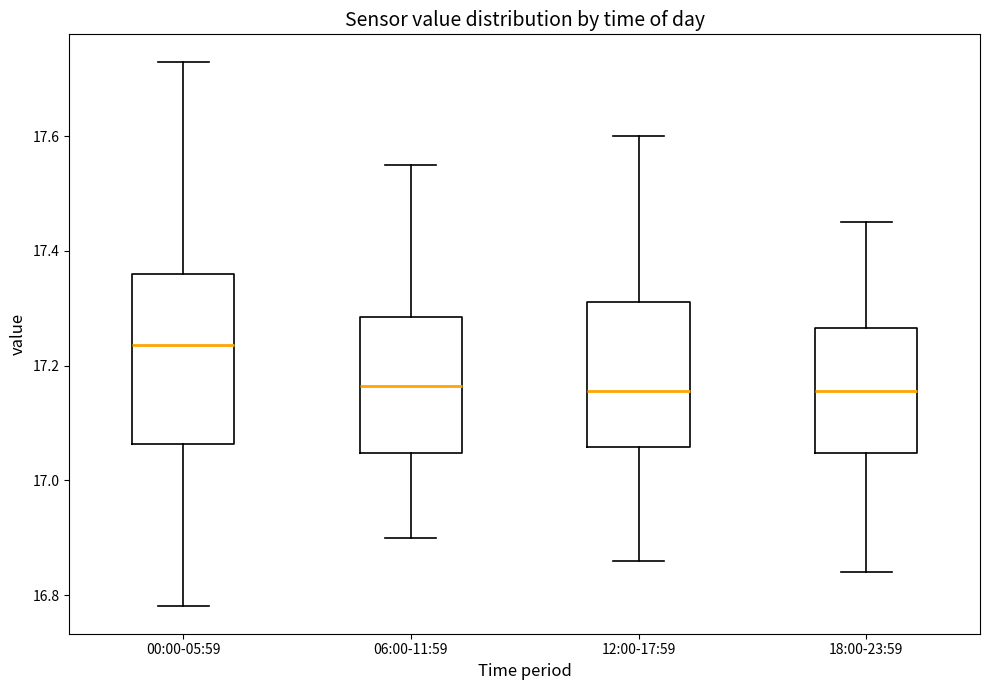

Reading left to right, transcribe this box plot: for each box, give where its median line is, the range the box spans, and where its two whiskers end, as read against the y-axis. The values are not printed on the chart, so give them approximately, as read against the axis.

00:00-05:59: median 17.24, box 17.06 to 17.36, whiskers 16.78 to 17.74
06:00-11:59: median 17.16, box 17.04 to 17.28, whiskers 16.90 to 17.56
12:00-17:59: median 17.16, box 17.06 to 17.32, whiskers 16.86 to 17.60
18:00-23:59: median 17.16, box 17.04 to 17.26, whiskers 16.84 to 17.46